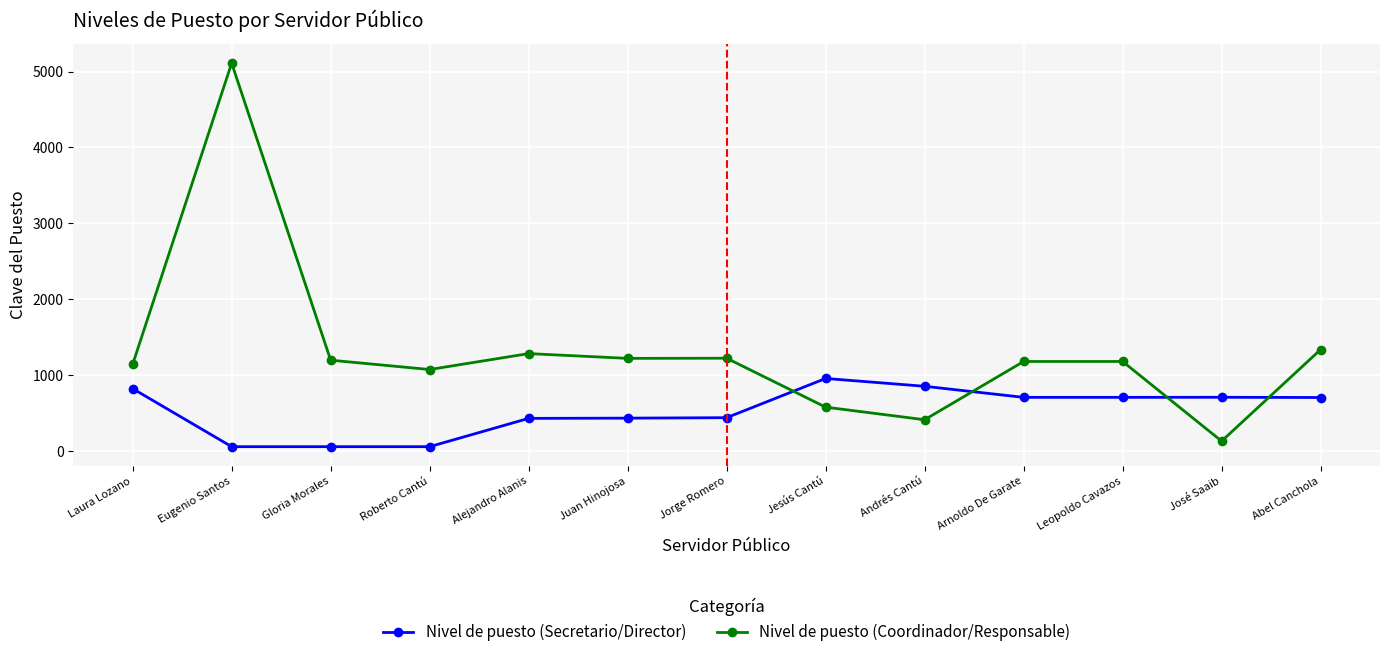

At which label does Nivel de puesto (Secretario/Director) first exceed 703?

Laura Lozano